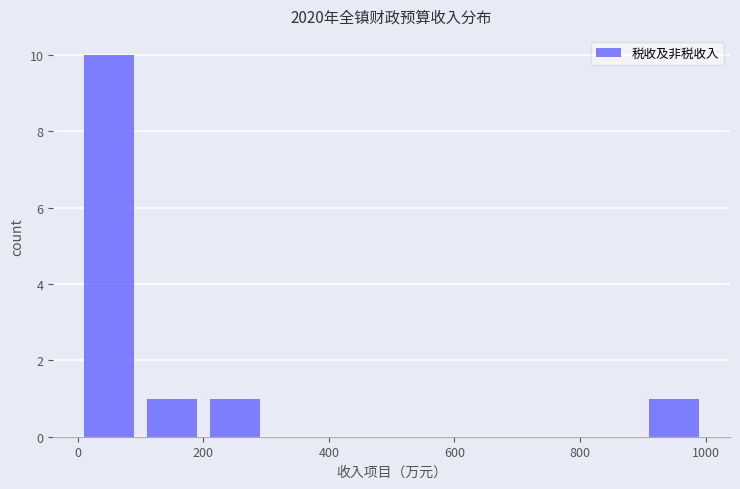

Which range on the x-axis has the tallest bar?

0 to 100